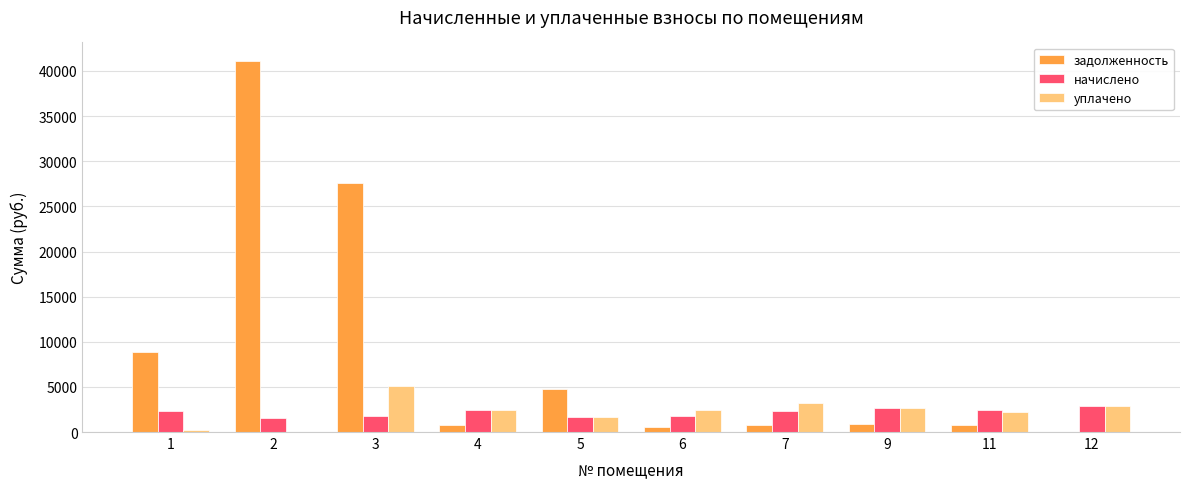

Is it true that задолженность equals 41107.0 at 2?

True